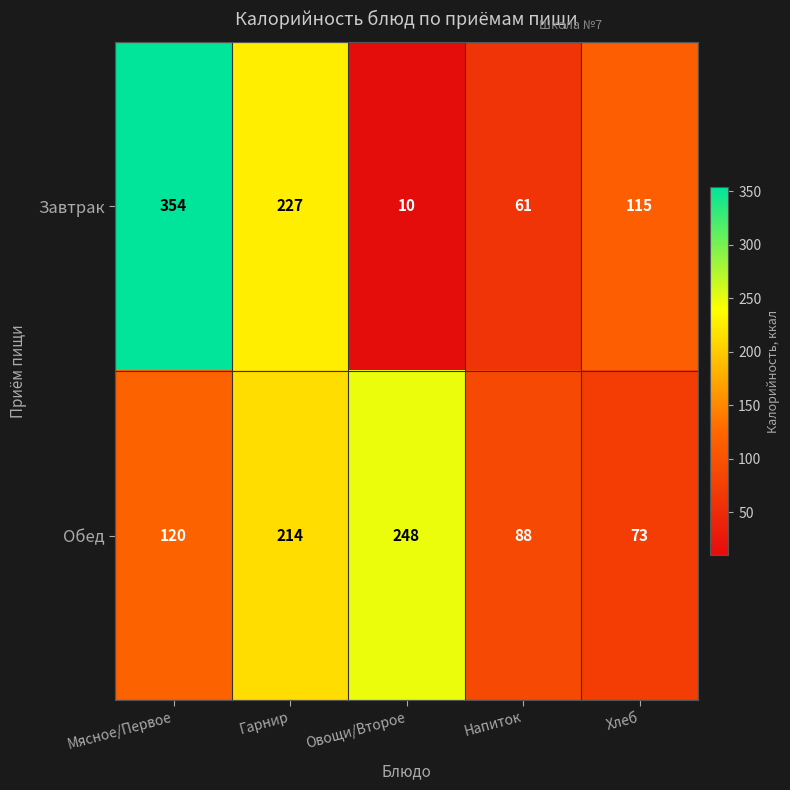

Which series has the widest spread of values?

Завтрак